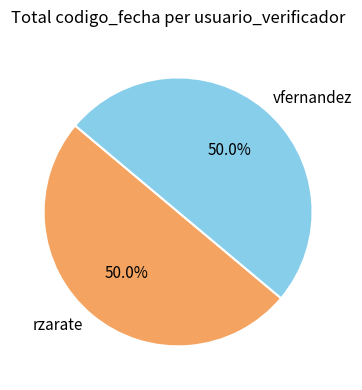

How much of the chart is everything except rzarate?

50.0%